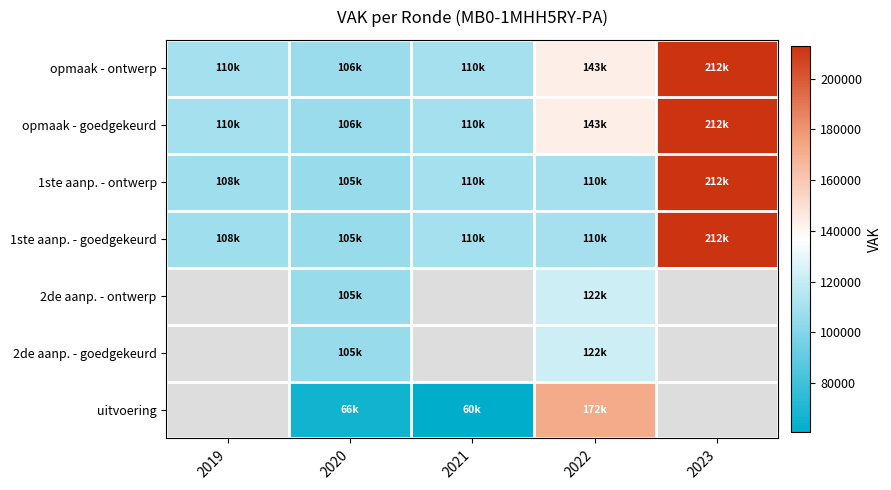

Count the number of categories in the chart.

5